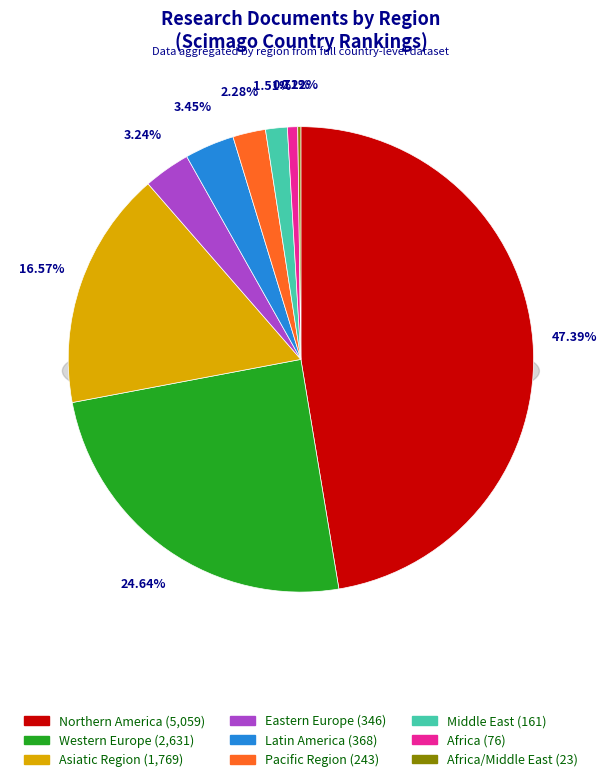

Is it true that Western Europe is 25% of the pie?

True